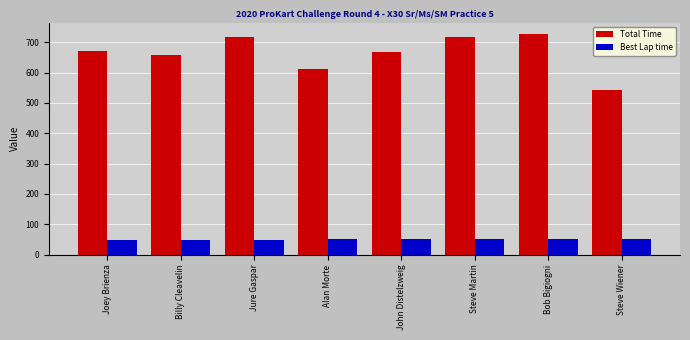

Rank the series at Bob Bigiogni from highest to lowest value.

Total Time, Best Lap time